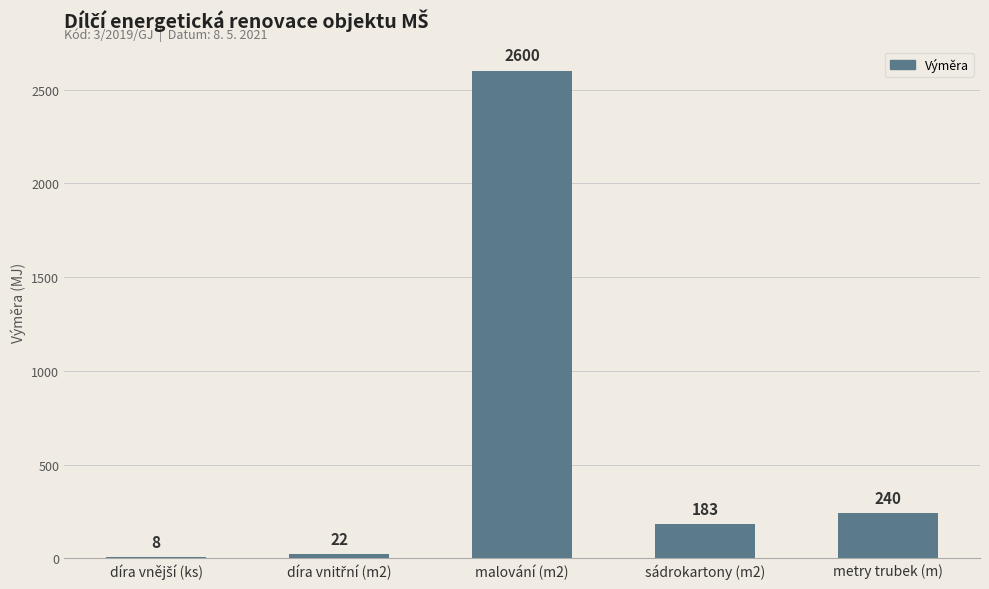

Is it true that the value at malování (m2) is 2600?

True